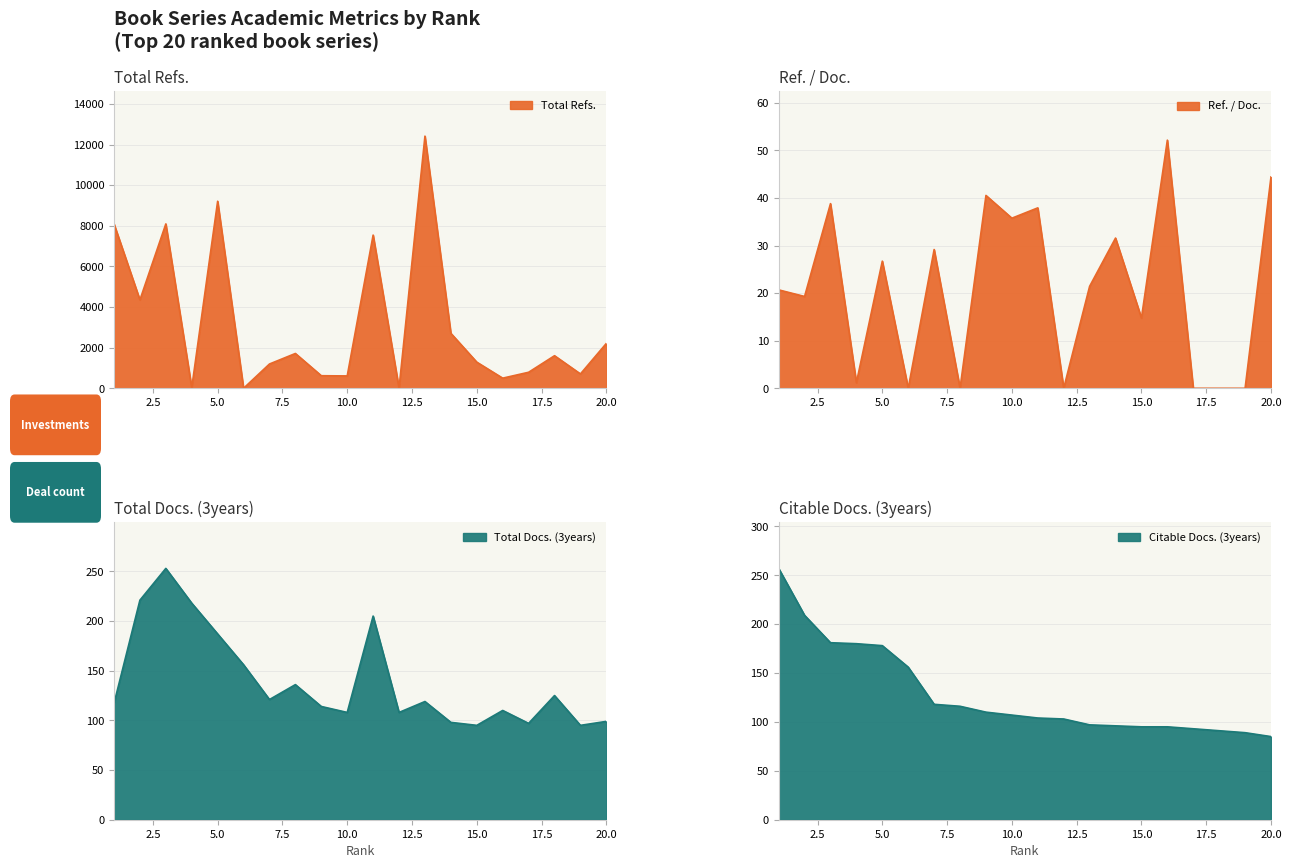

At which label is Citable Docs. (3years) closest to 171?

5